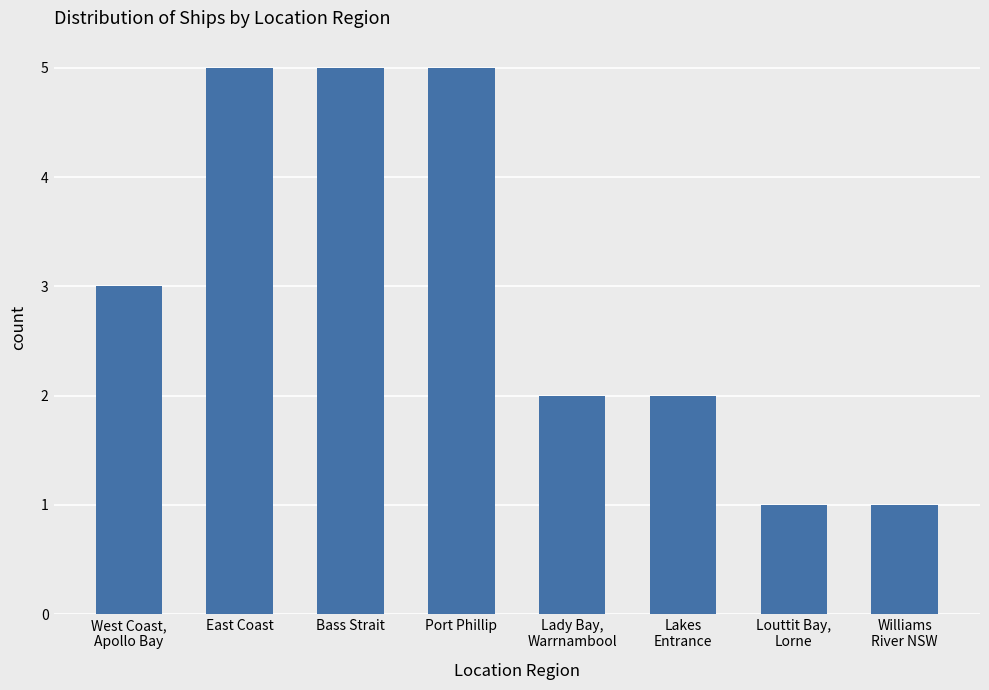

Between Williams
River NSW and Lakes
Entrance, which is larger?

Lakes
Entrance